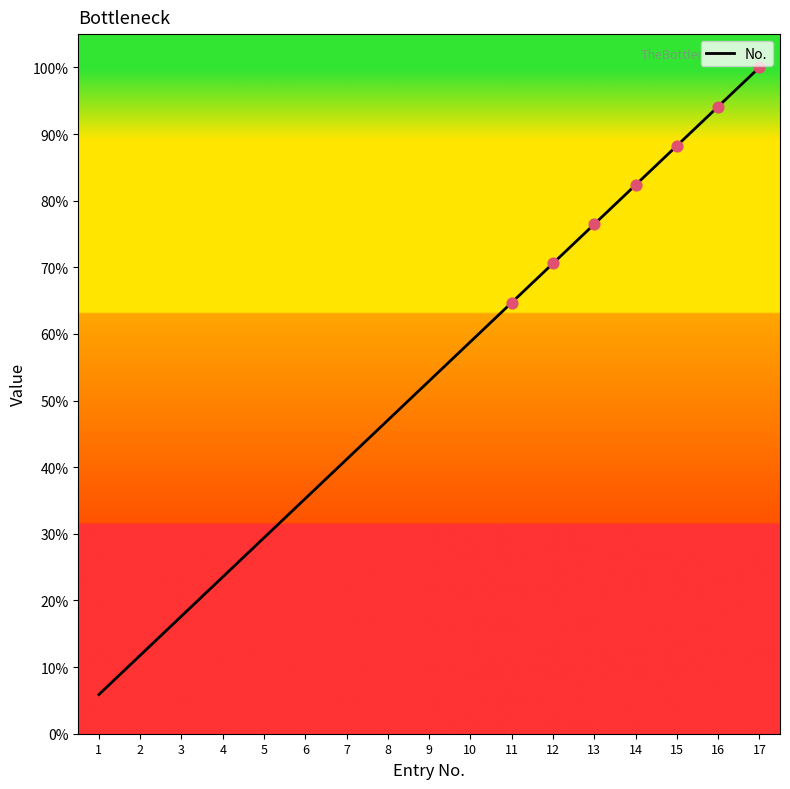

Between 8 and 7, which is larger?

8